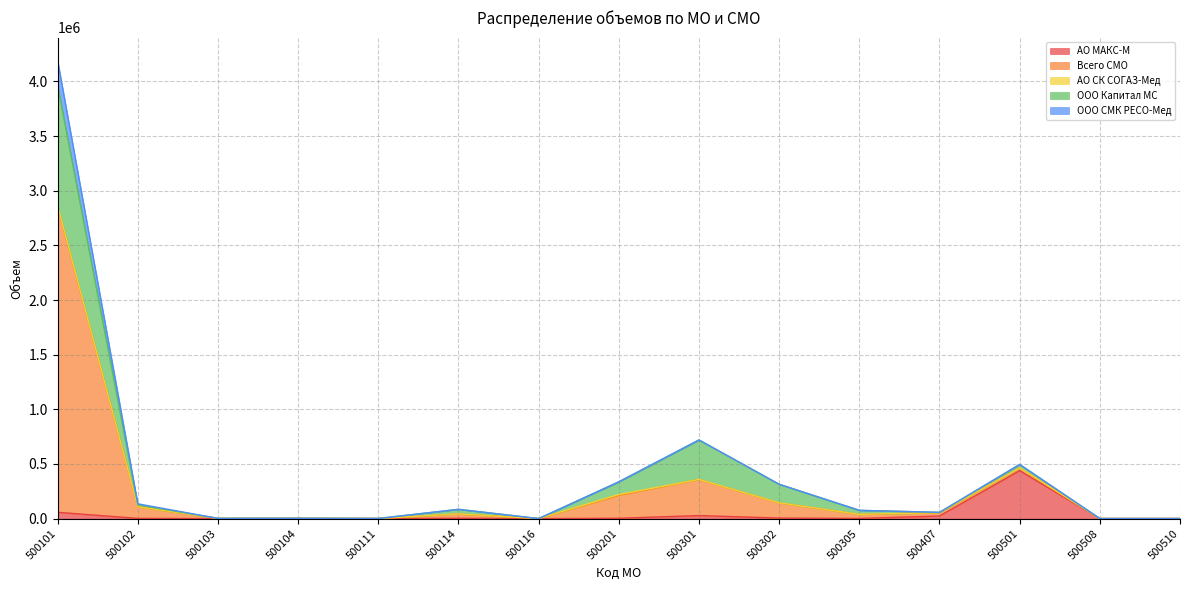

Does the chart have visible grid lines?

Yes